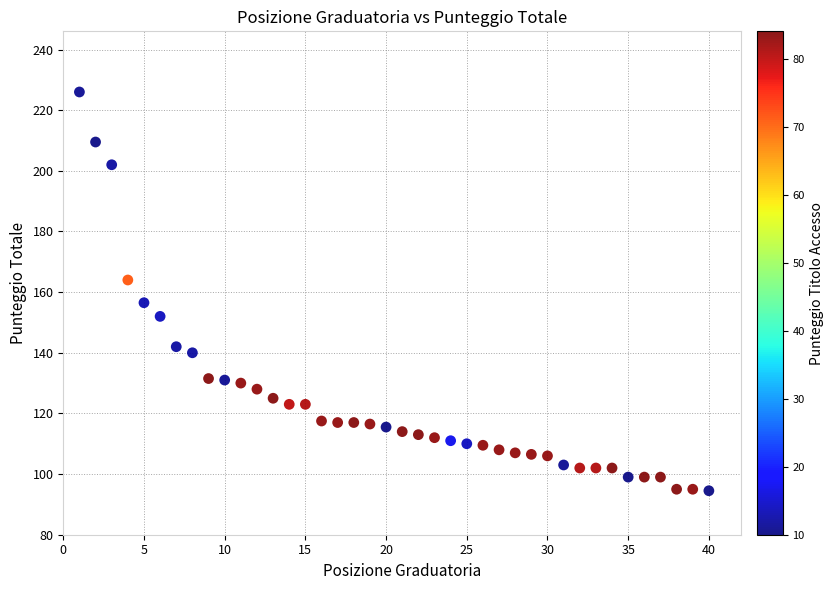

What is the range of X values (max minus min)?

39.0